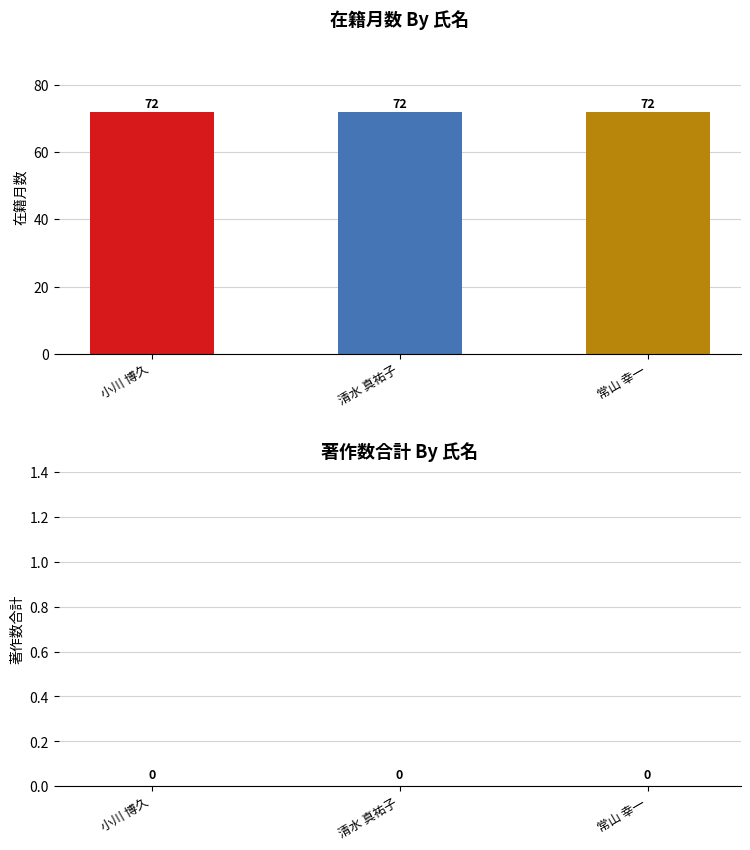

How many bars are there in total?

6